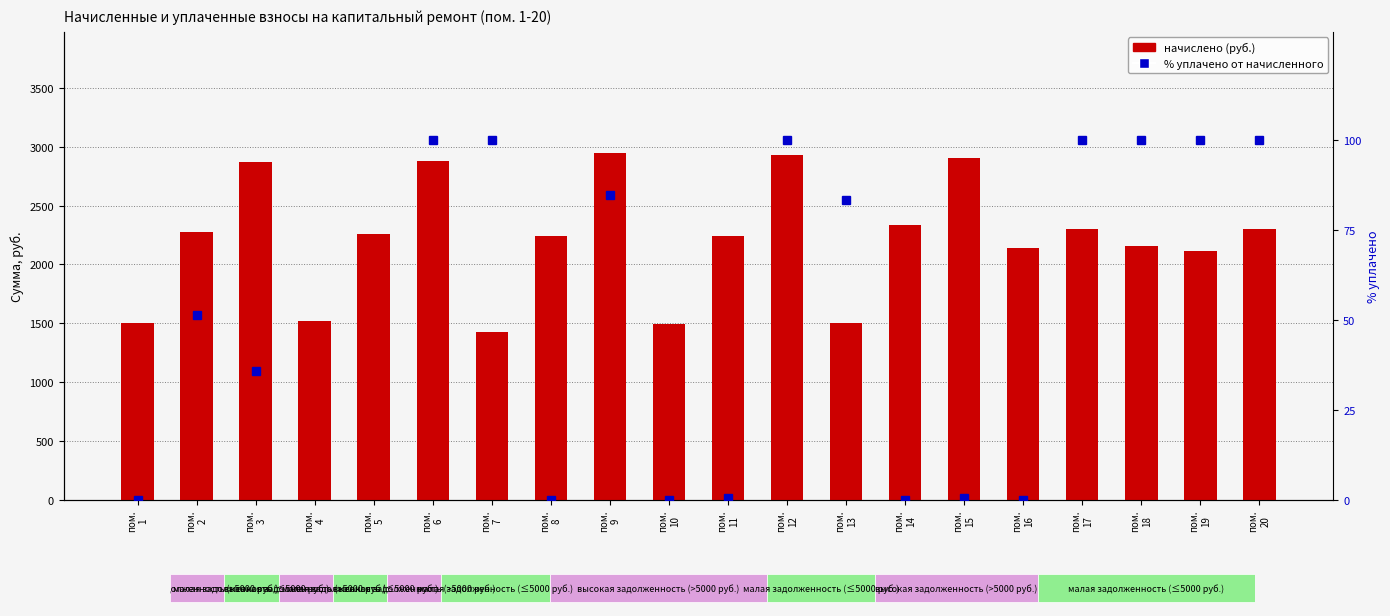

At how many categories does at least one series exceed 787?

20